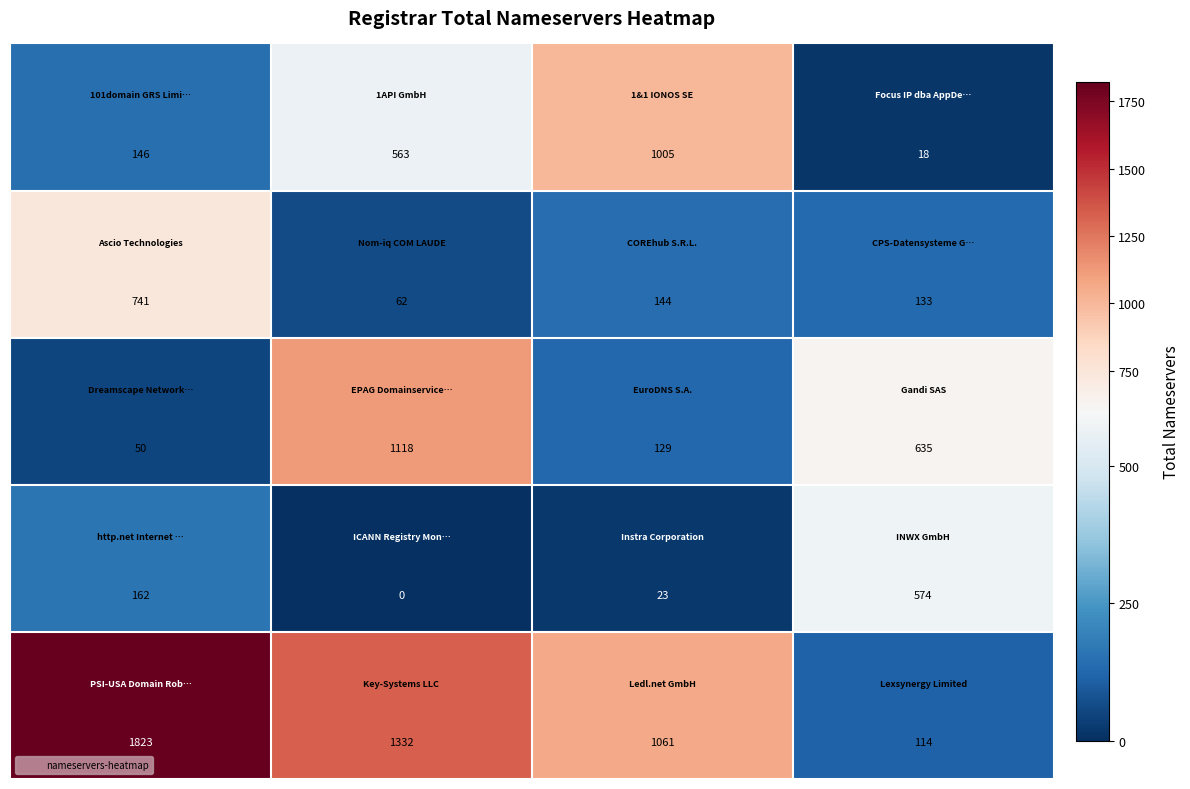

At how many categories does at least one series exceed 293?

4